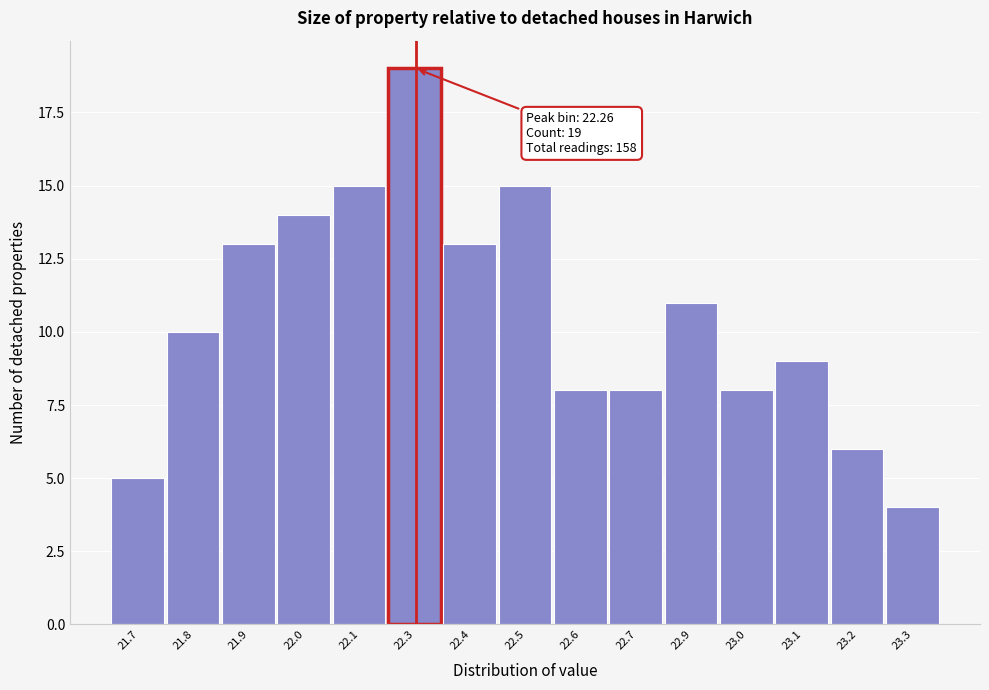

Reading right to left, list all the values displayed in this chart.

23.3=4	23.2=6	23.1=9	23.0=8	22.9=11	22.7=8	22.6=8	22.5=15	22.4=13	22.3=19	22.1=15	22.0=14	21.9=13	21.8=10	21.7=5